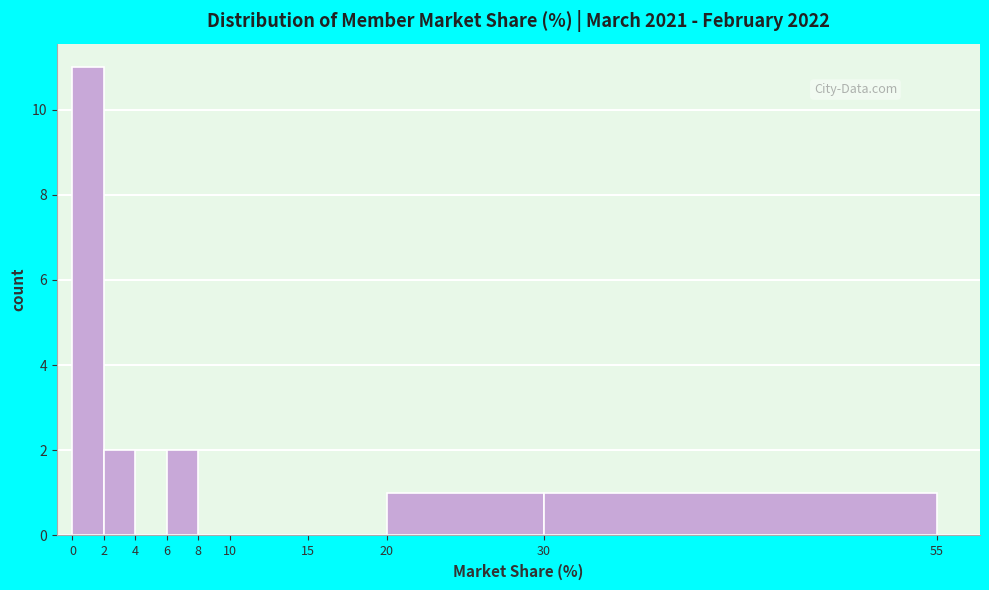

Which range on the x-axis has the tallest bar?

0 to 2